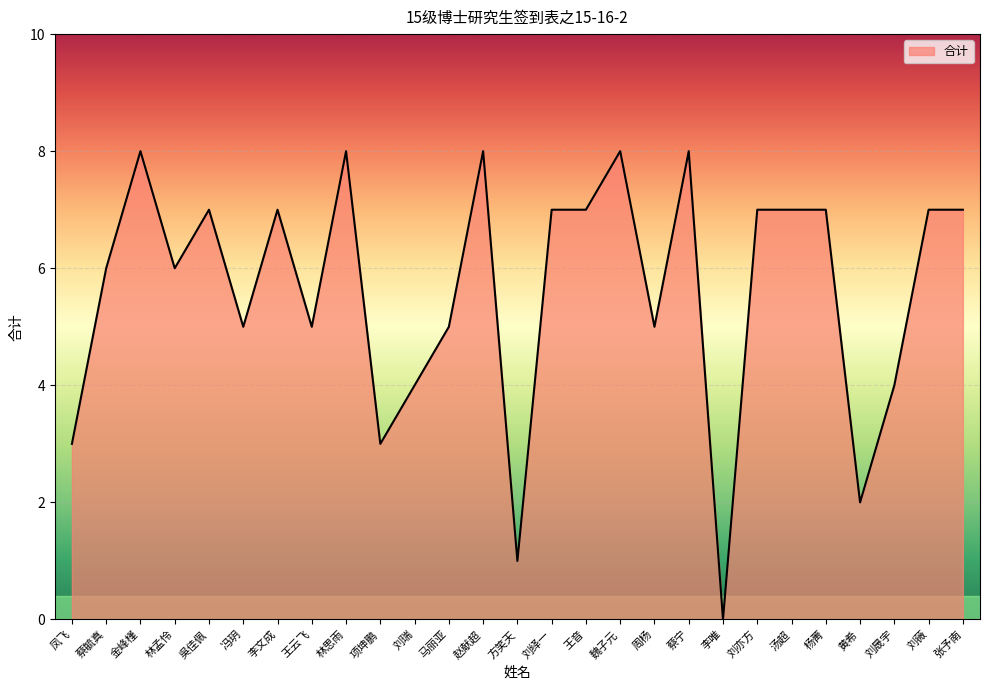

Which has a higher value, 赵献超 or 项坤鹏?

赵献超